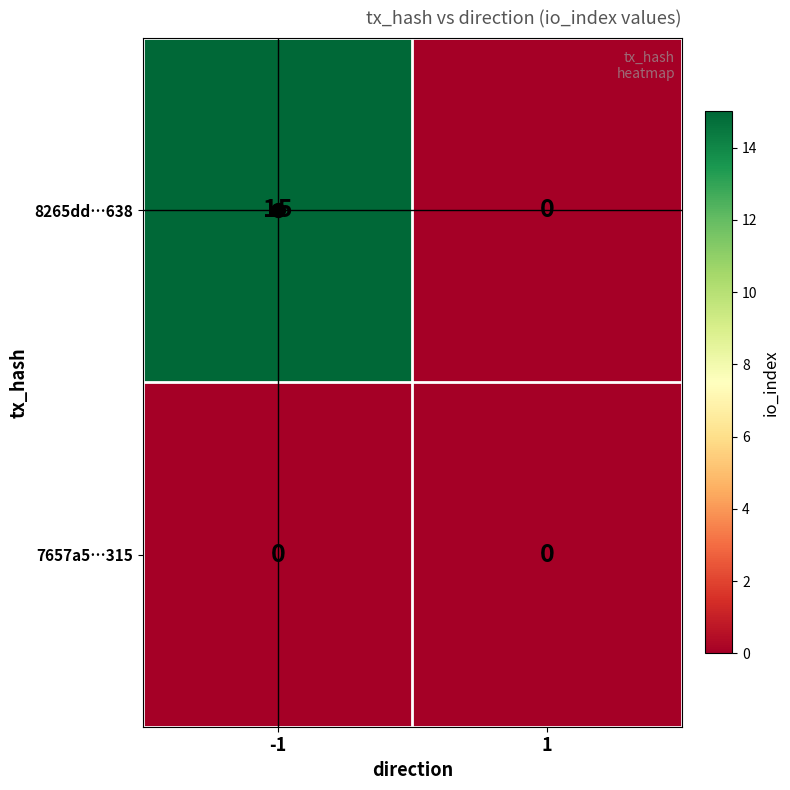

Which series changed the most between -1 and 1?

8265dd…638